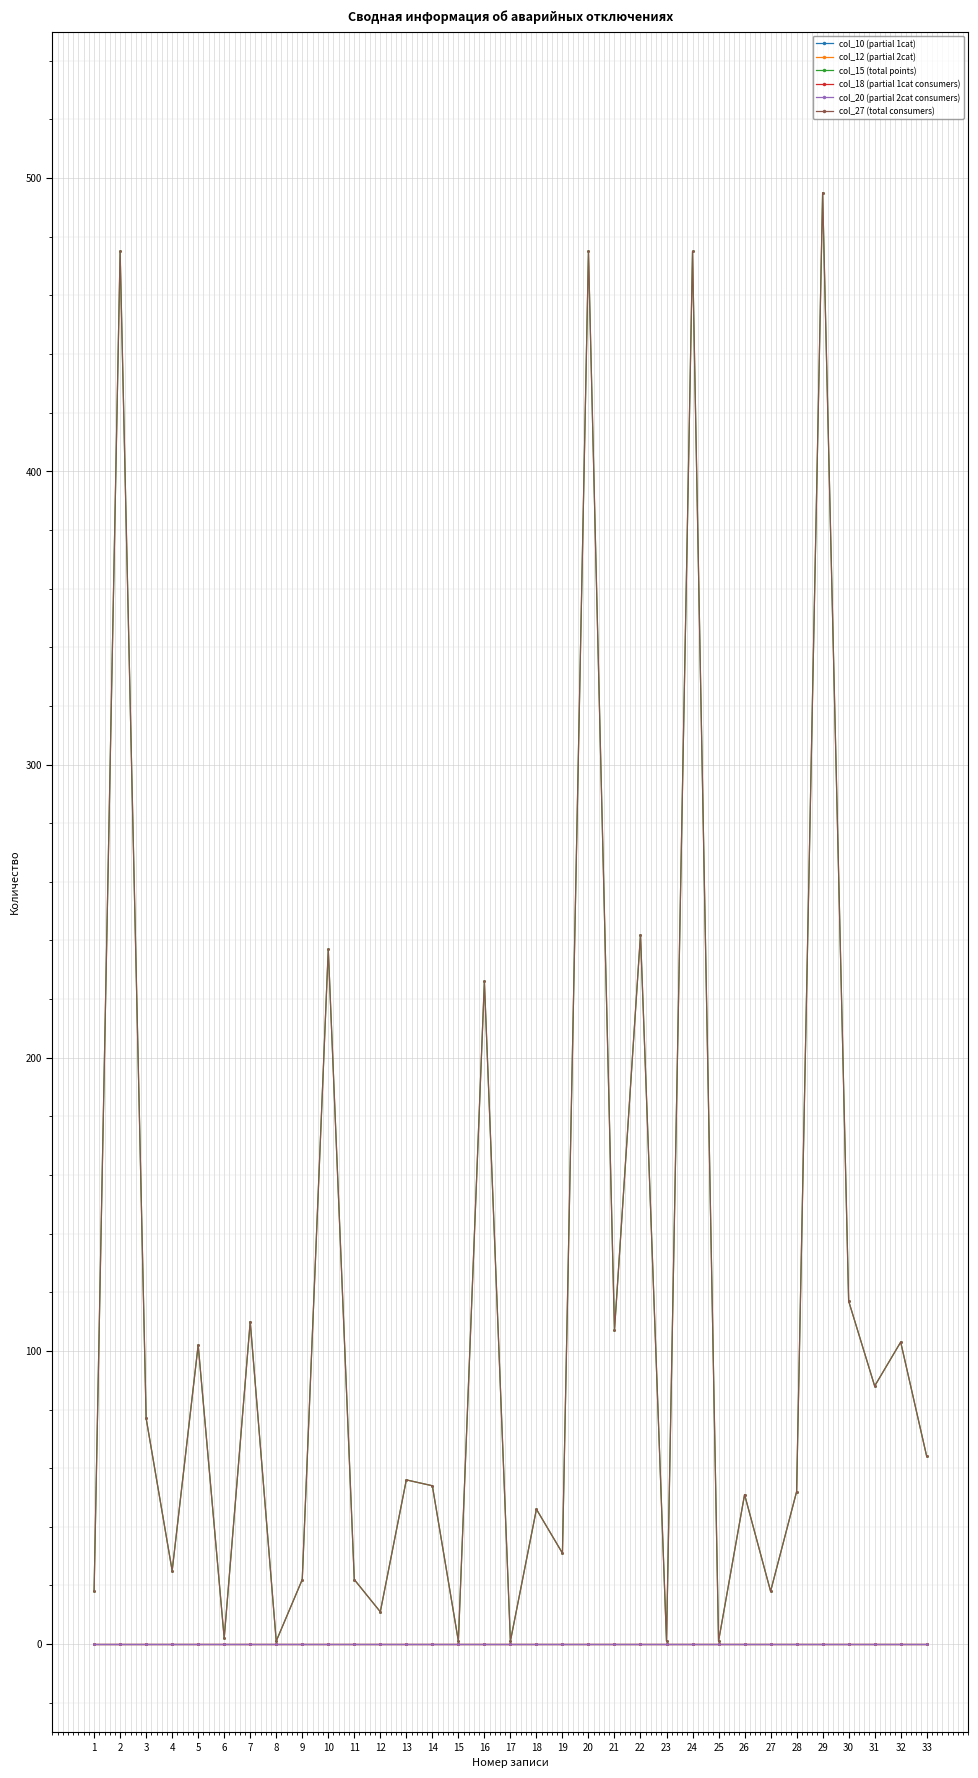

Is it true that col_27 (total consumers) equals 1 at 23?

True